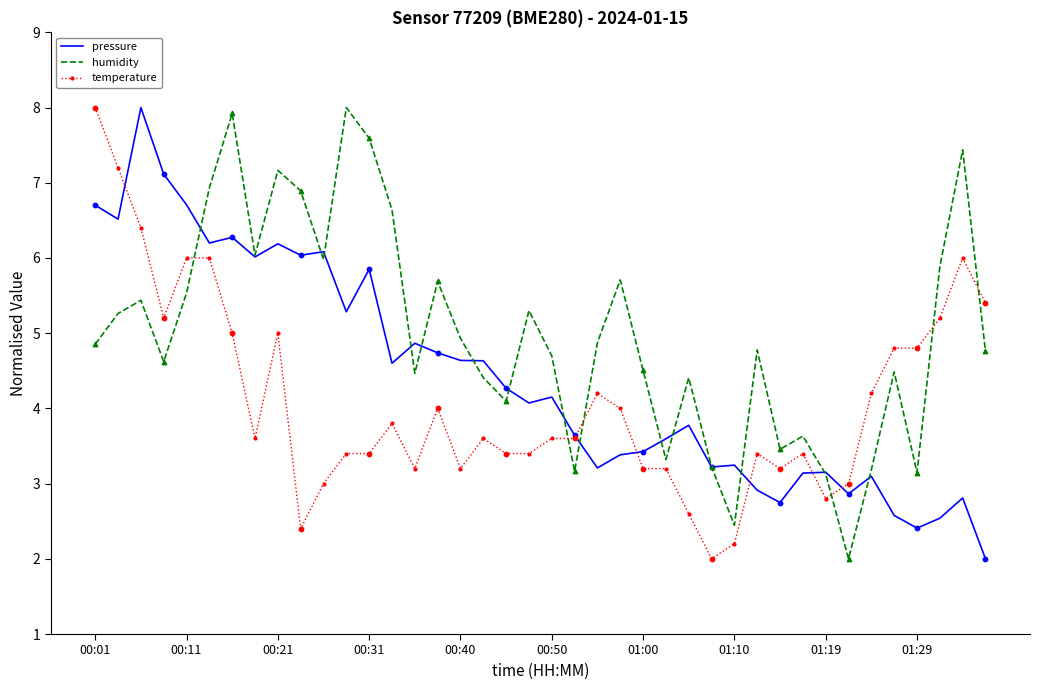

Which series has the largest total across all categories?

humidity